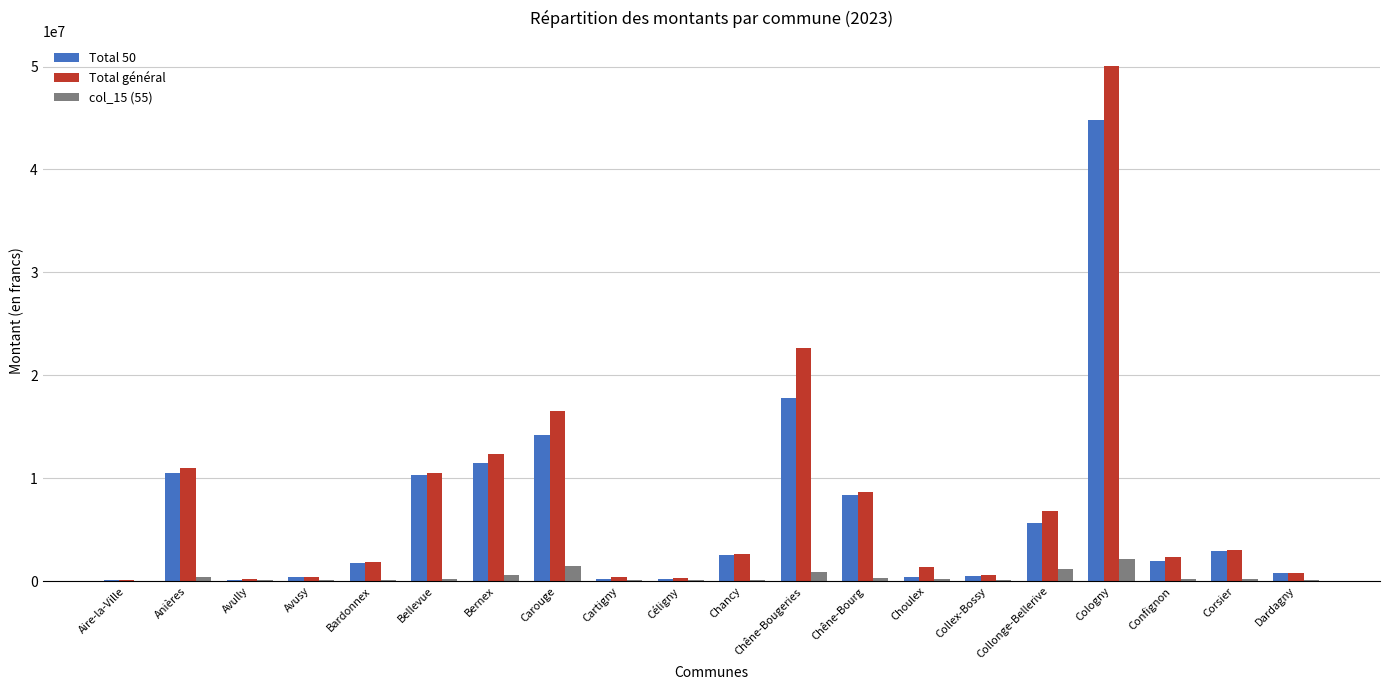

Count the number of data series in this chart.

3